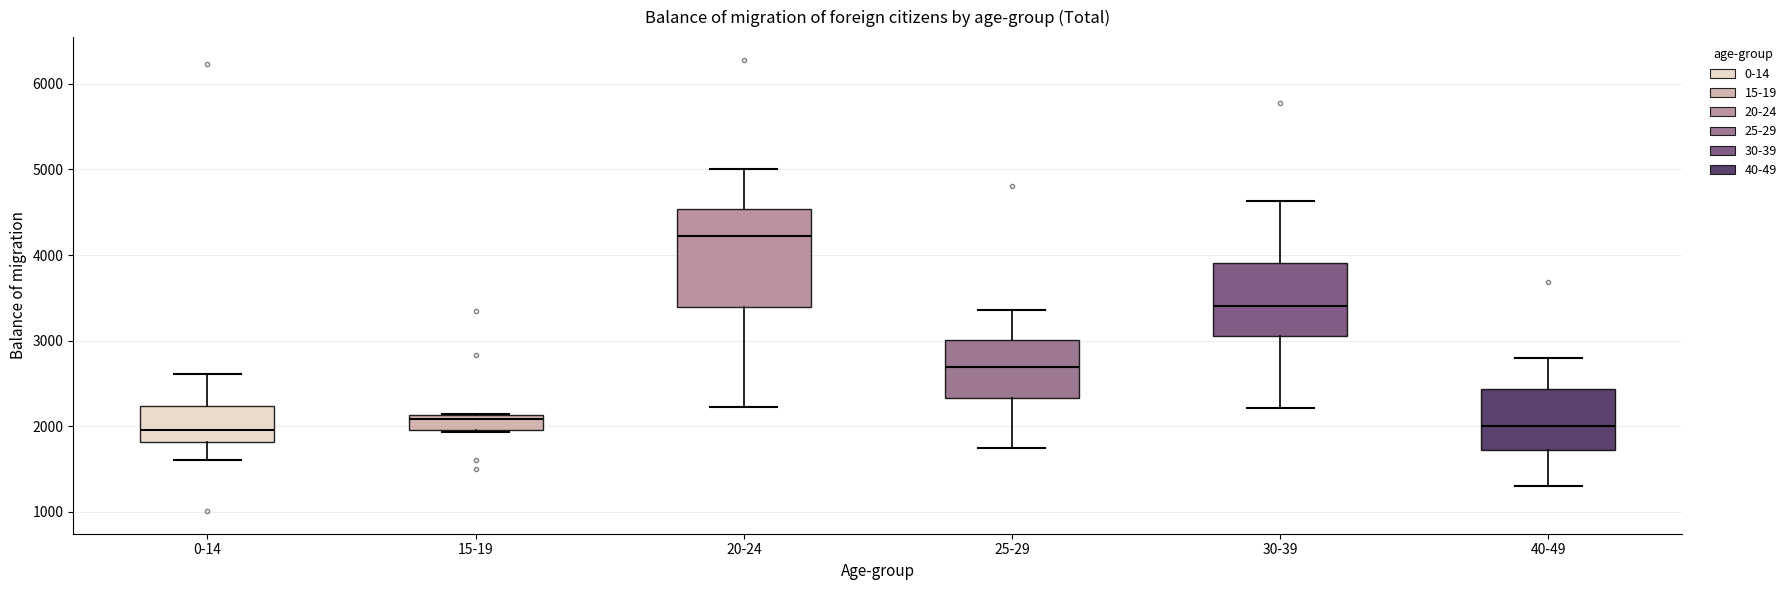

Which box has the highest median line?

20-24